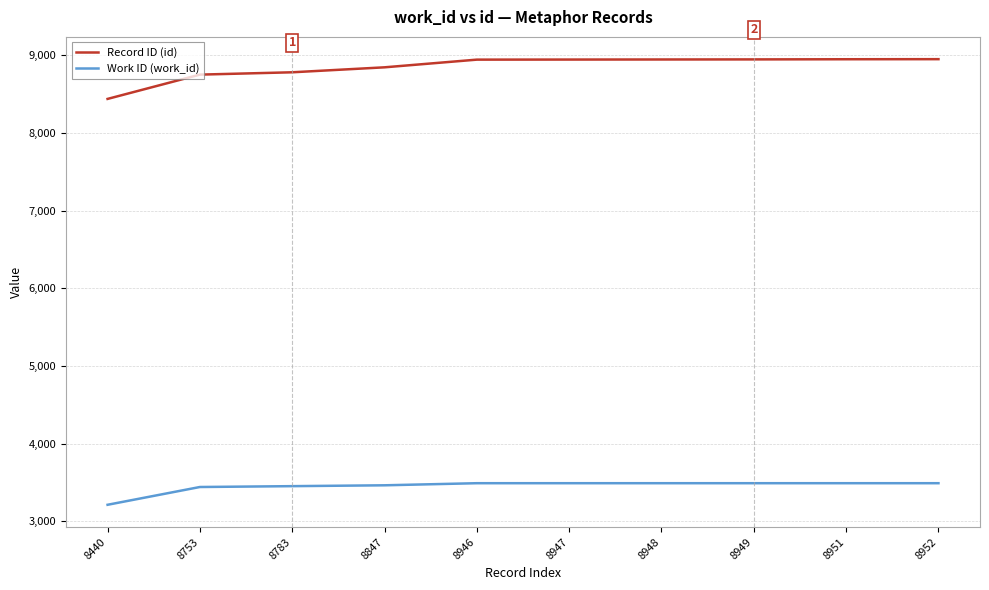

What is the difference between the maximum and minimum values in the Record ID (id) series?

512